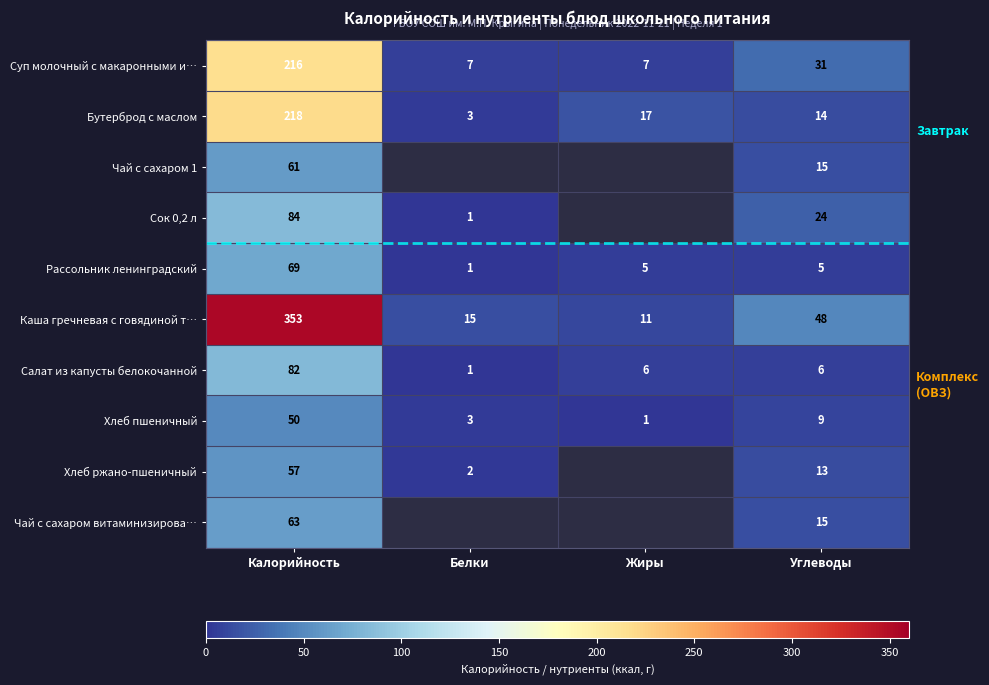

Is it true that Сок 0,2 л equals 1.6 at Белки?

False